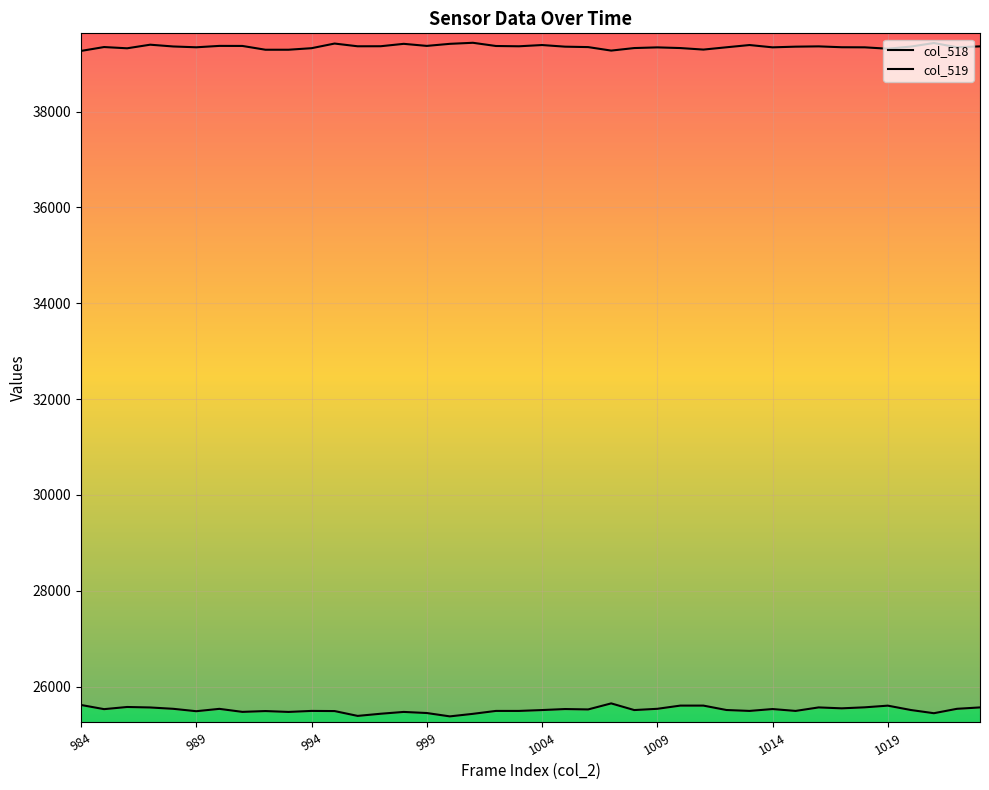

Rank the categories by col_519 value from highest to lowest.

1001, 1021, 995, 998, 1000, 987, 1004, 1013, 990, 999, 991, 1002, 997, 996, 1003, 1016, 1023, 988, 1020, 1005, 1015, 985, 1006, 1017, 1022, 989, 1012, 1014, 1018, 1009, 1008, 1010, 994, 986, 1019, 1011, 992, 993, 1007, 984